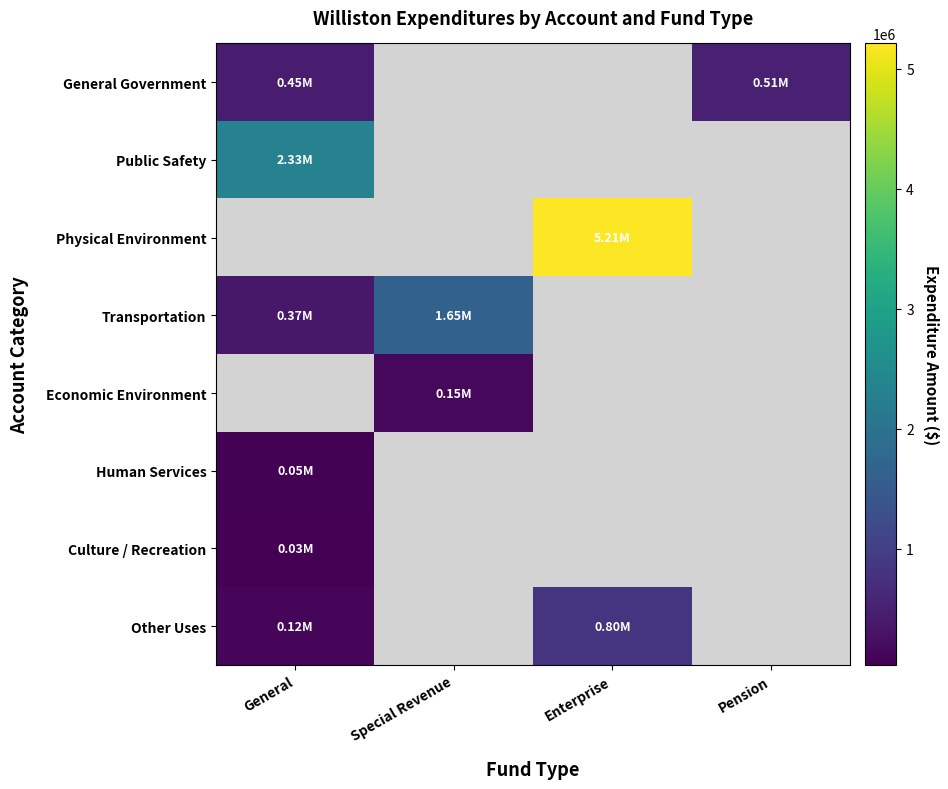

Which series has the largest total across all categories?

Physical Environment